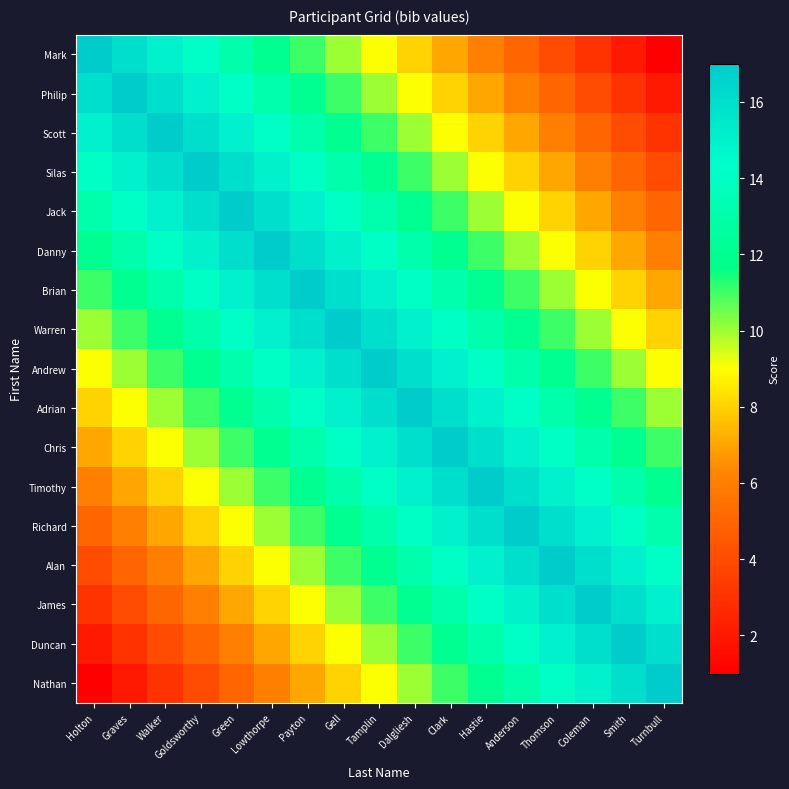

At how many categories does at least one series exceed 5?

17